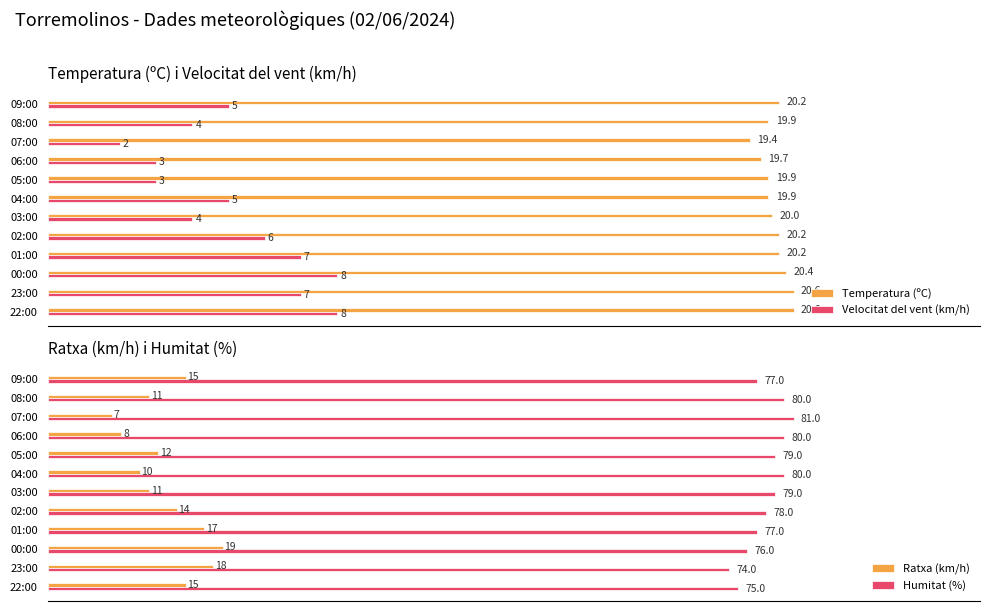

Where is Ratxa (km/h) nearest to the value 13?

05:00